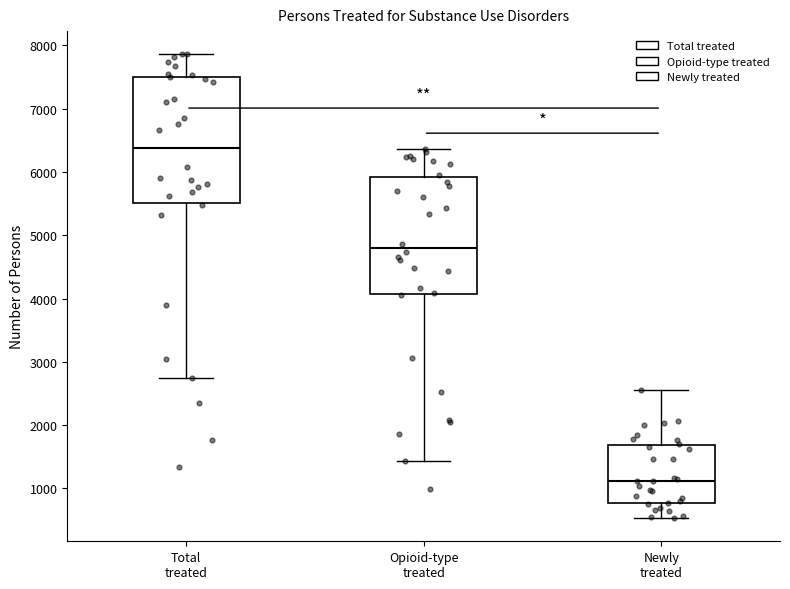

Where does the median line of the box for Newly treated sit on the y-axis? The values are not printed on the chart, so give them approximately, as read against the axis.

1100